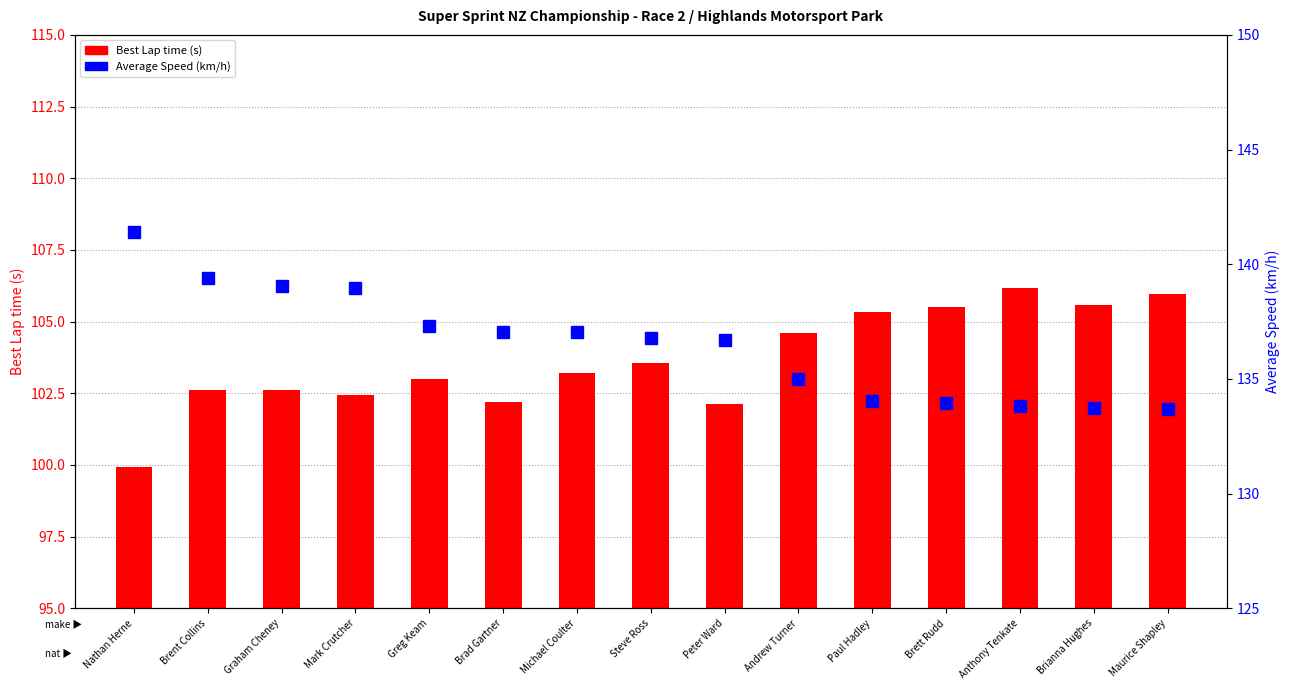

How many groups of bars are there?

15